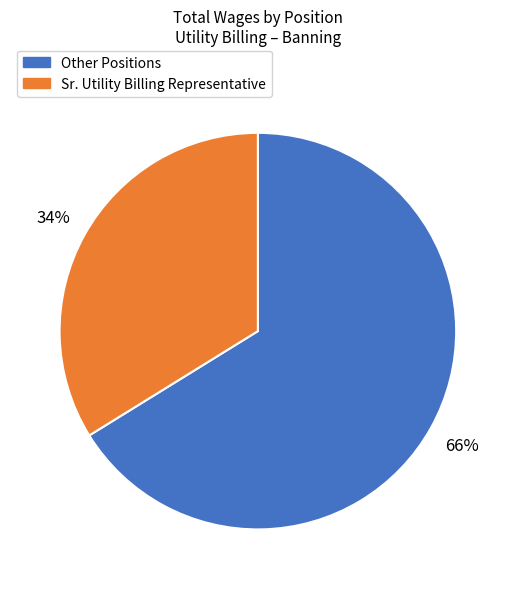

Does any single category account for the majority?

Yes